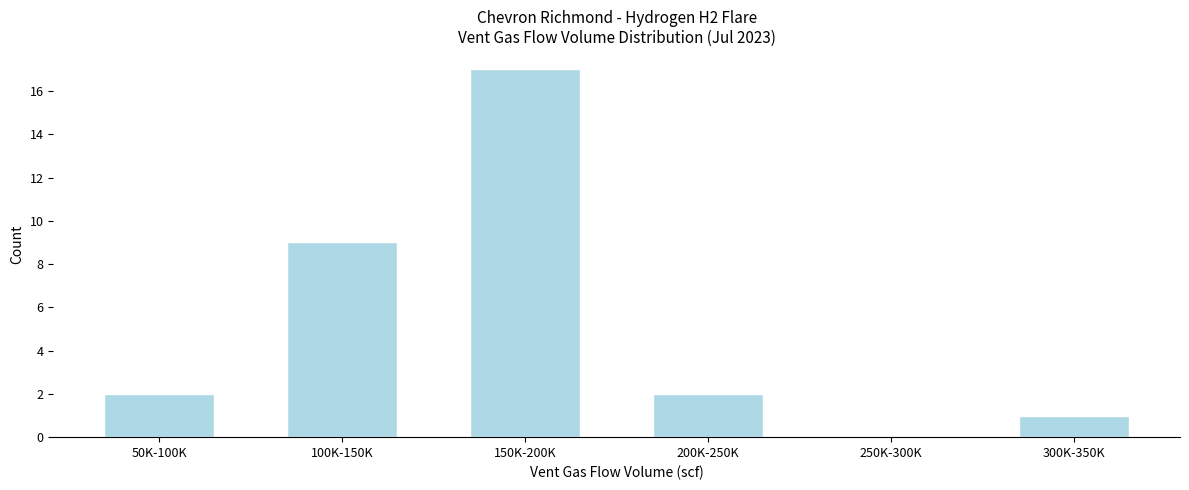

Reading left to right, list all the values displayed in this chart.

50K-100K=2	100K-150K=9	150K-200K=17	200K-250K=2	250K-300K=0	300K-350K=1